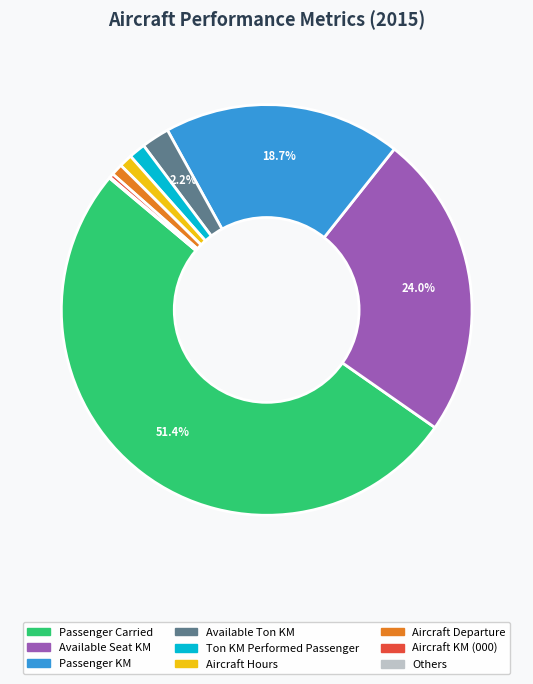

Does any single category account for the majority?

Yes